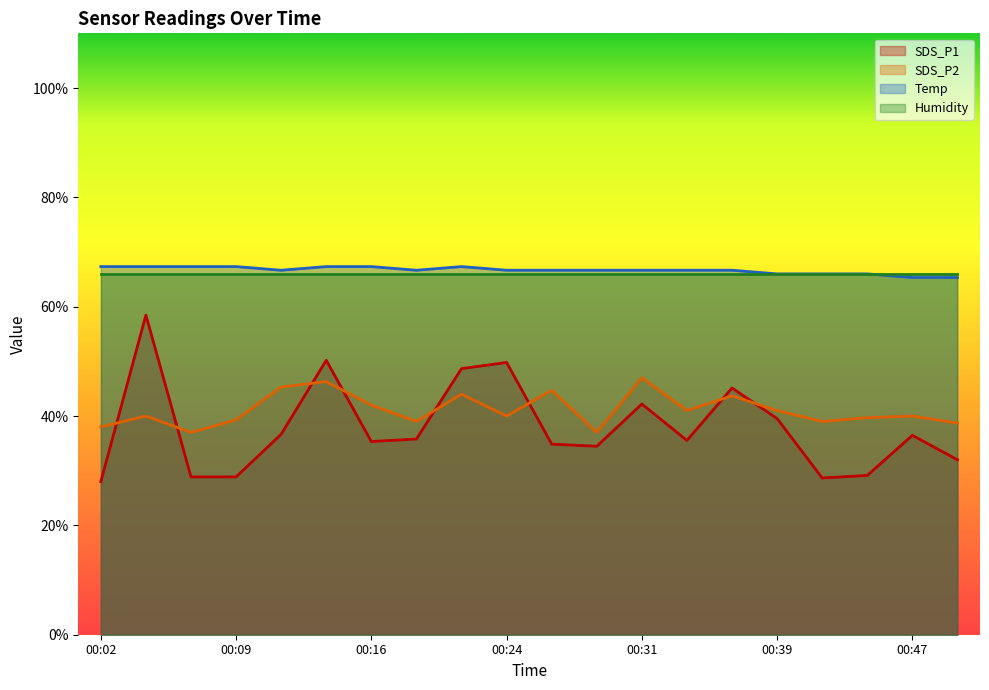

True or false: SDS_P2 has more than 2 points higher than both neighbors.

True